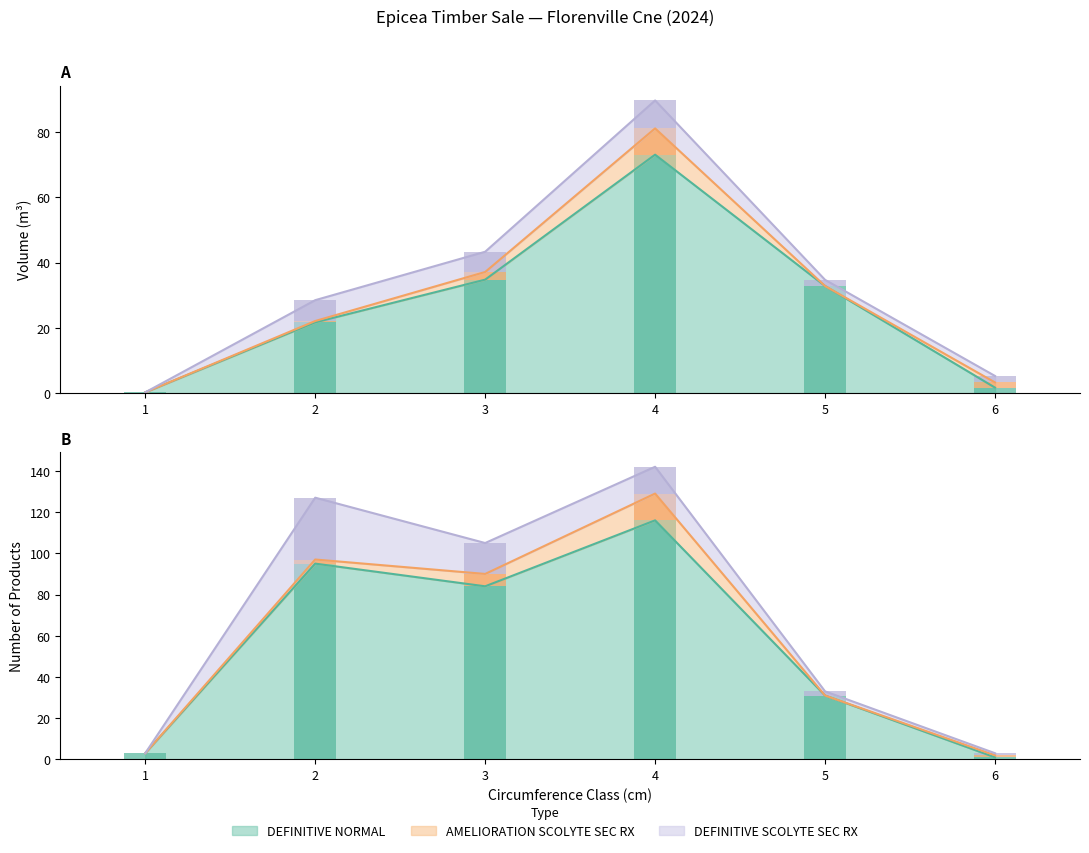

Which has a higher value, 5 or 6?

5